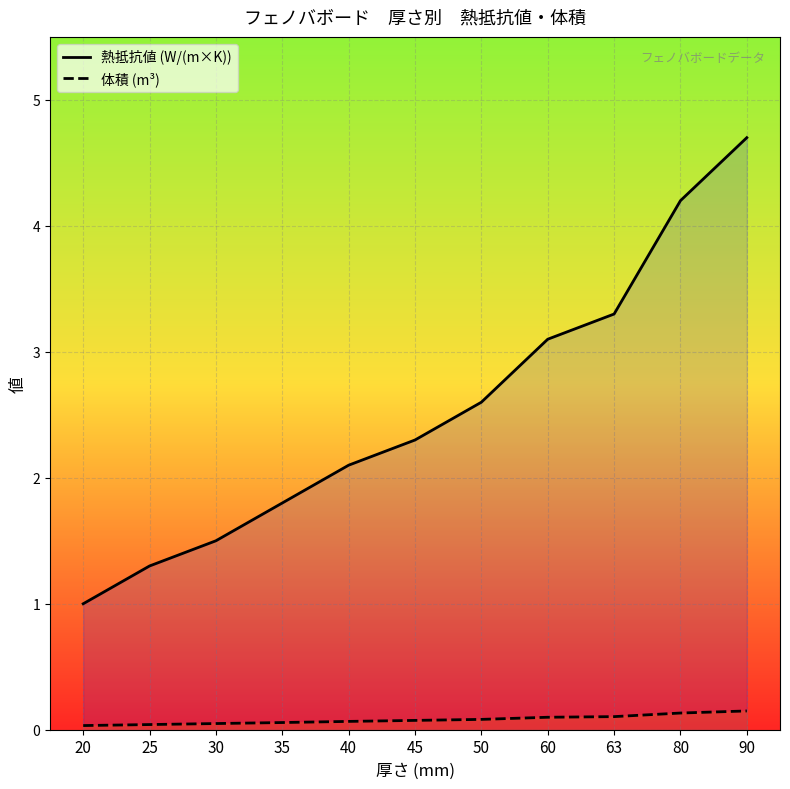

True or false: 熱抵抗値 (W/(m×K)) and 体積 (m³) intersect in this chart.

False